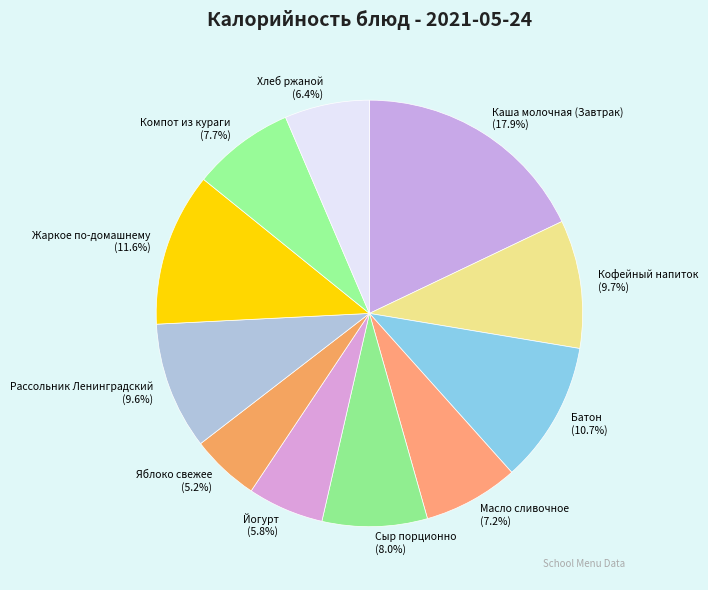

Does any single category account for the majority?

No